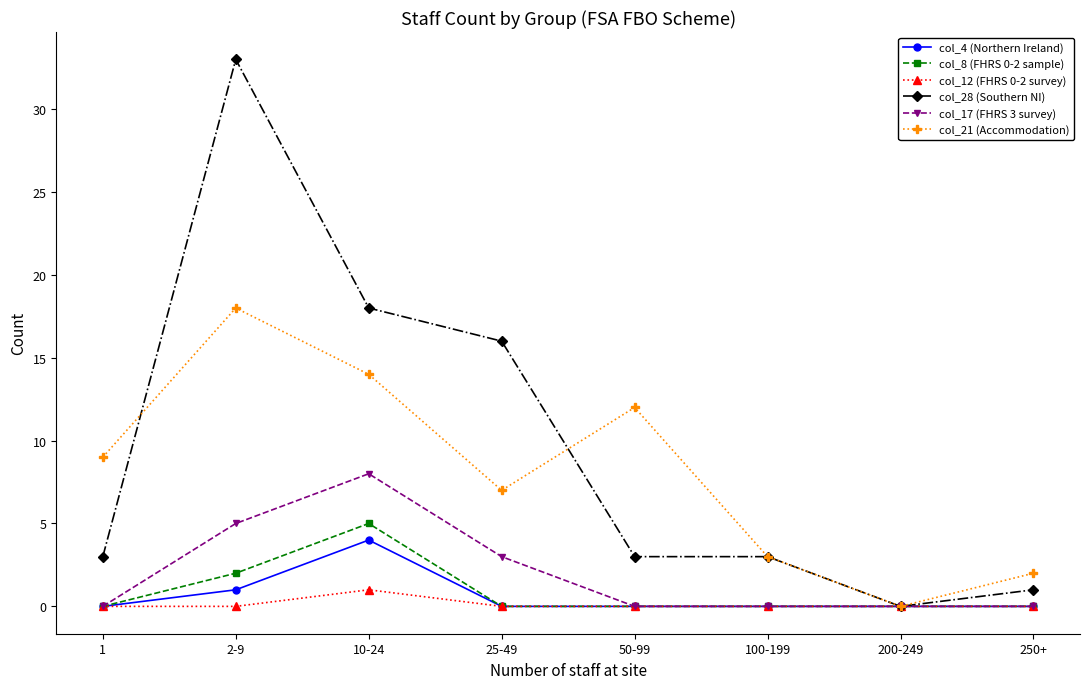

Which series has the largest total across all categories?

col_28 (Southern NI)